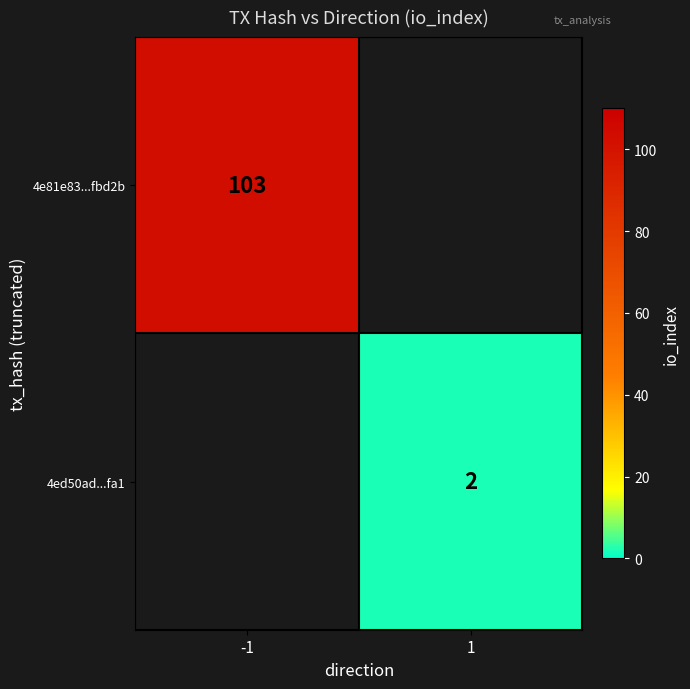

The 4e81e83...fbd2b series shows 24 at -1. True or false?

False